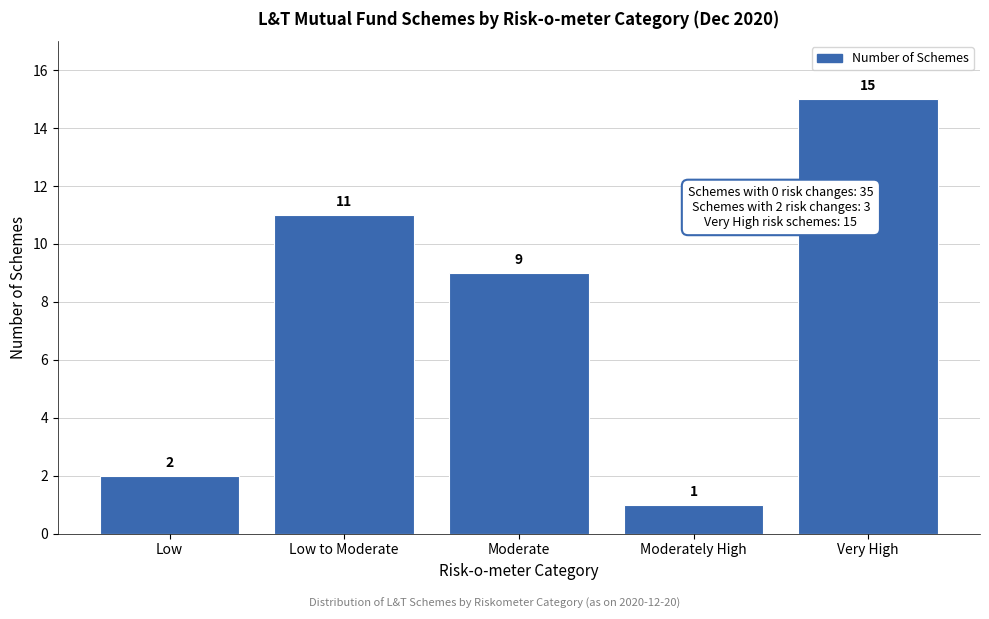

Reading left to right, what are all the values shown in this chart?

Low=2	Low to Moderate=11	Moderate=9	Moderately High=1	Very High=15